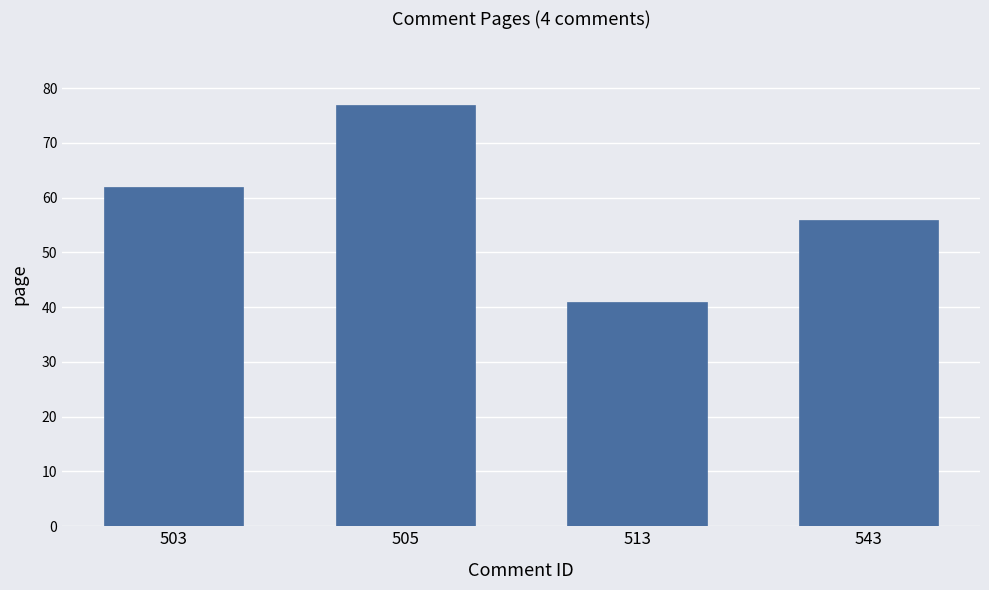

Are the bars horizontal?

No